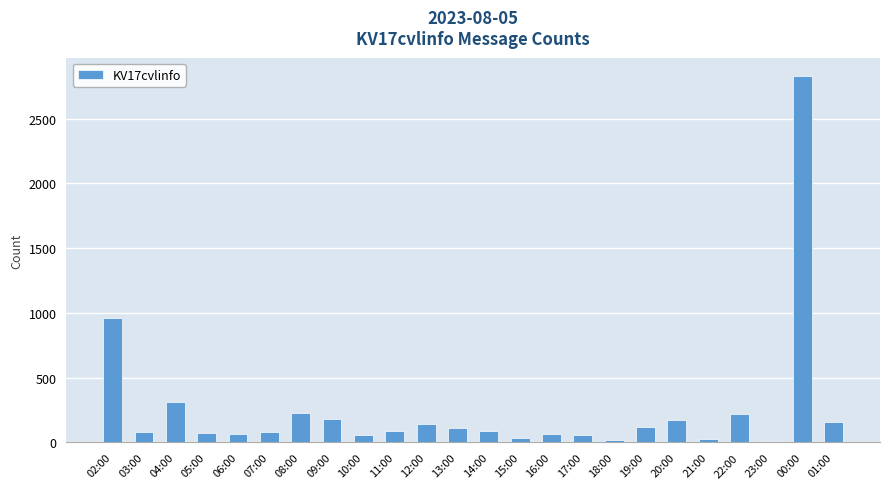

What is the sum of the values at 10:00 and 08:00?

289